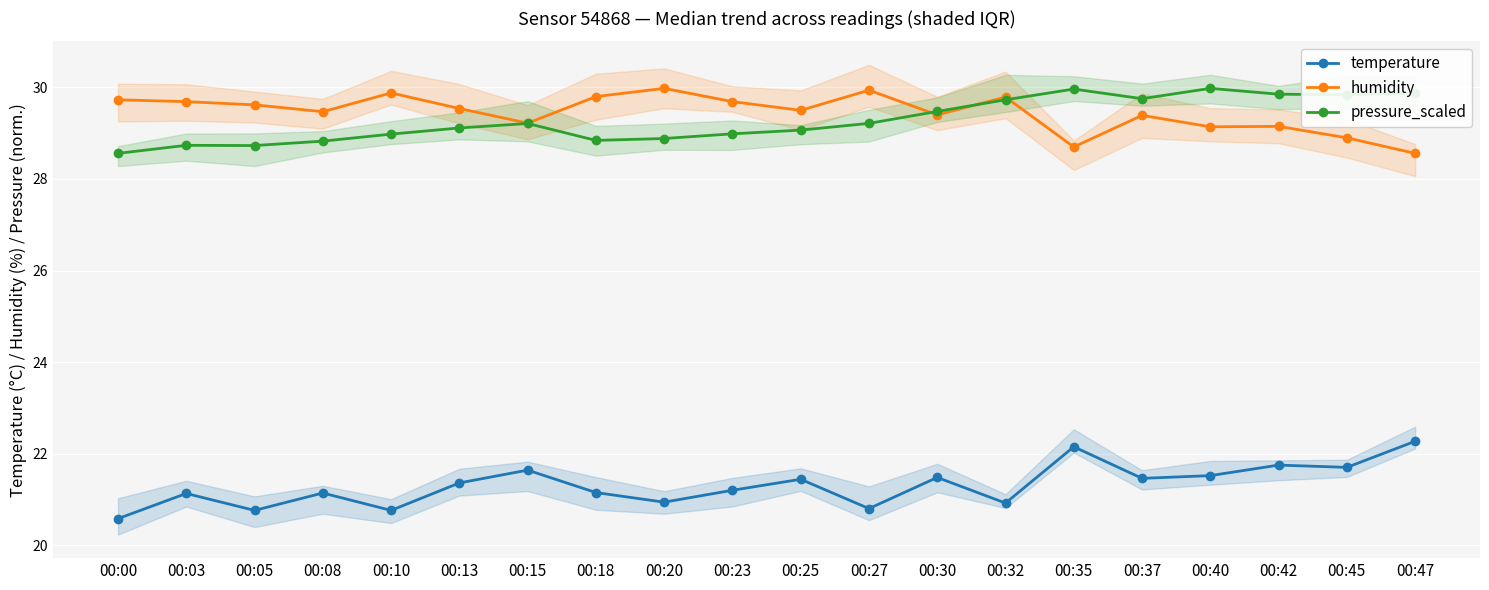

Which series changed the most between 00:25 and 00:42?

pressure_scaled